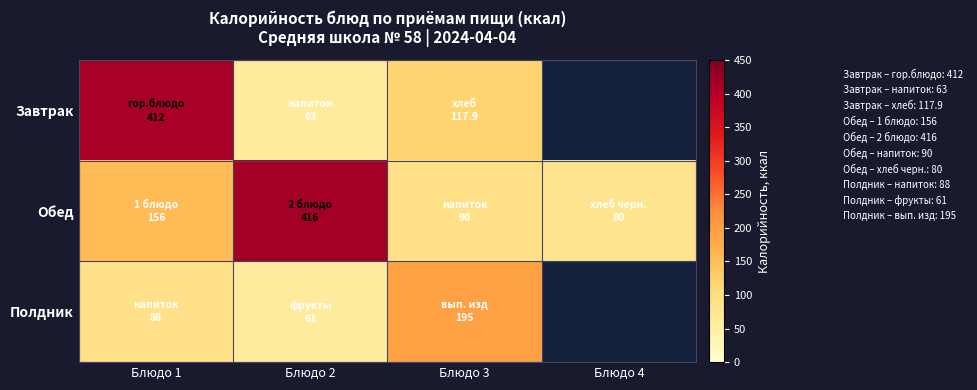

How many categories are shown in the chart?

4